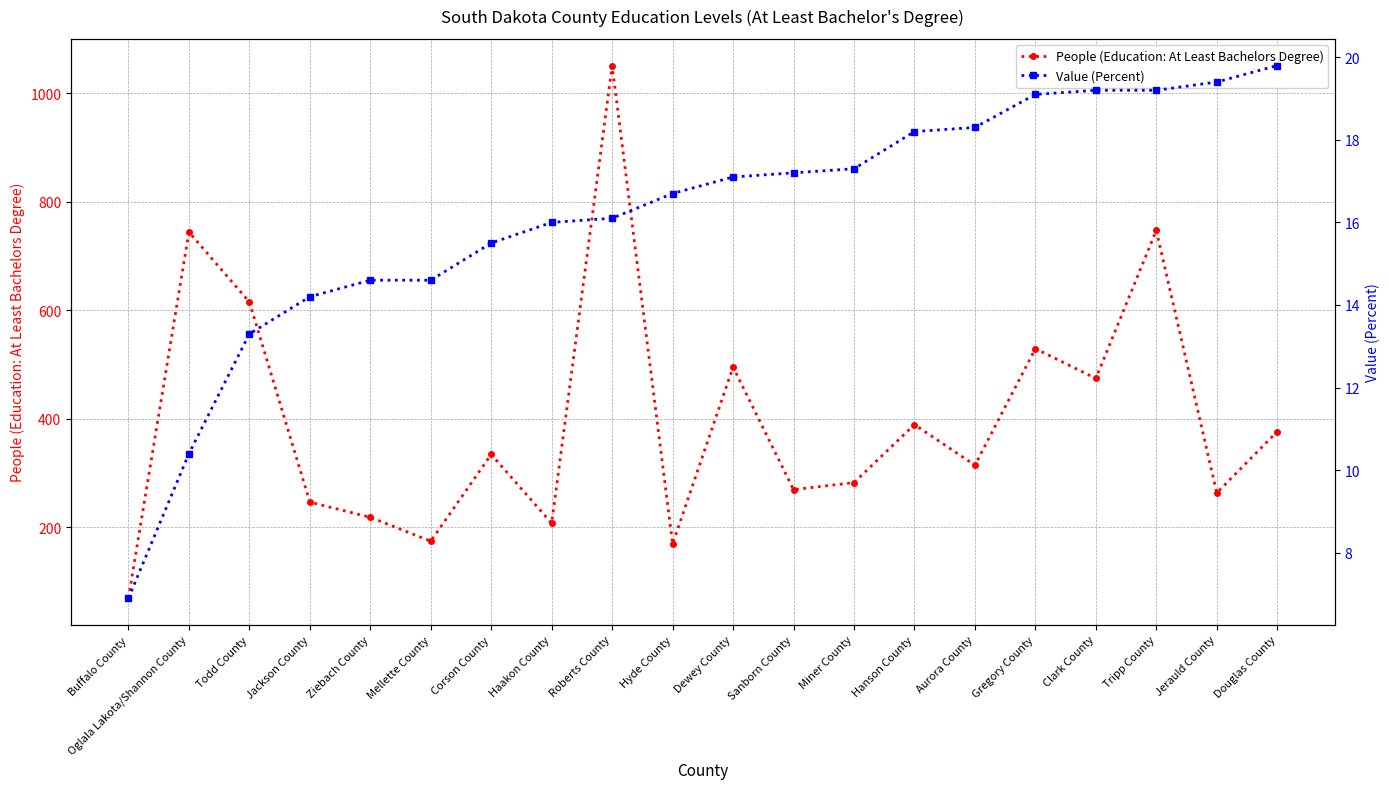

What is the sum of the Value (Percent) values at Oglala Lakota/Shannon County and Miner County?

27.7